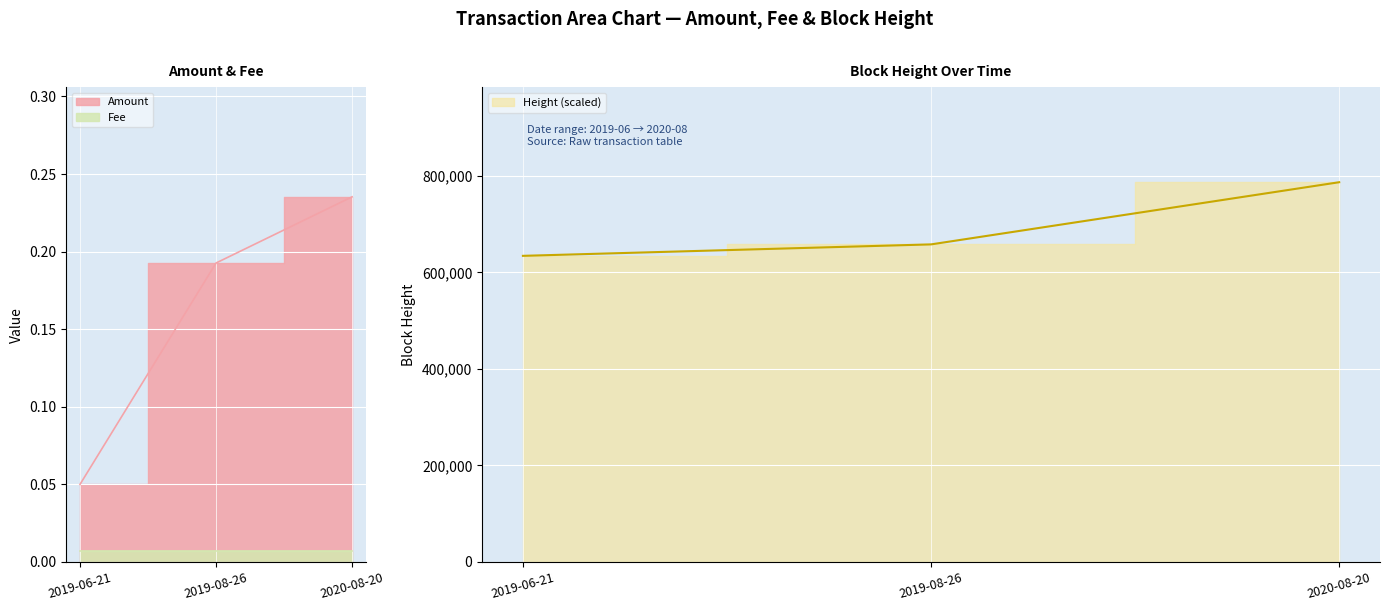

Which series has the largest total across all categories?

Height (scaled)